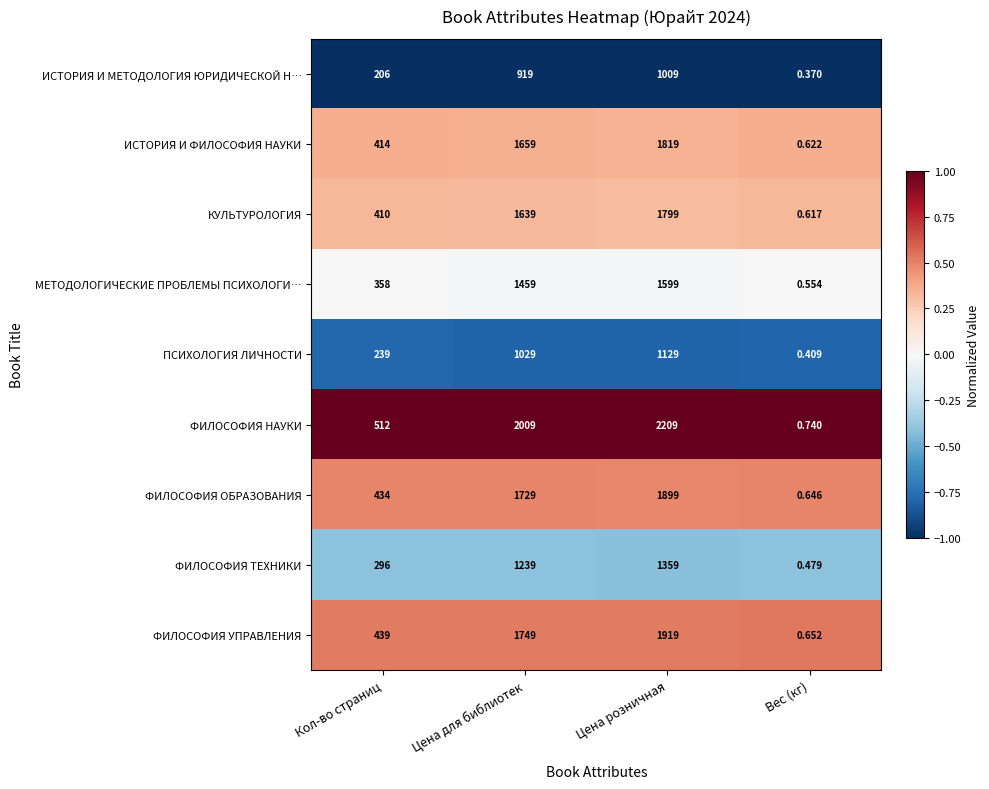

What is the difference between the highest and lowest values at Цена розничная?

1200.0